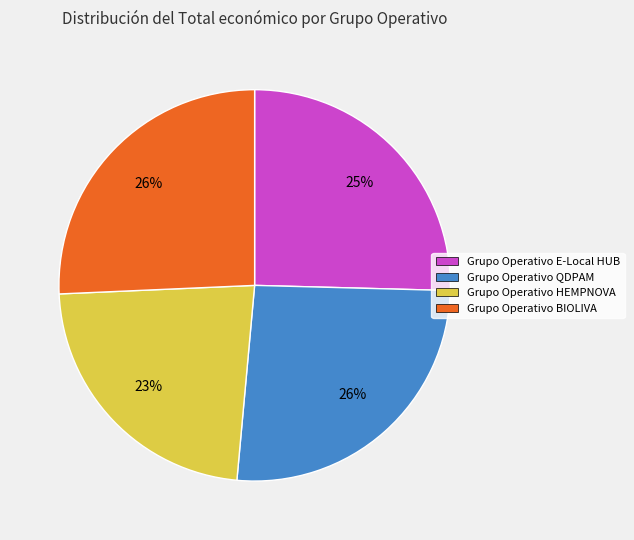

Is there a majority slice in this chart?

No